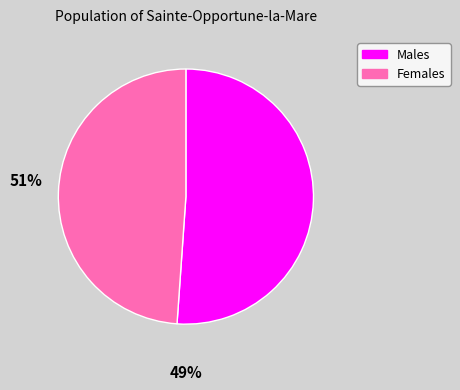

Is there any slice that represents more than half of the pie?

Yes